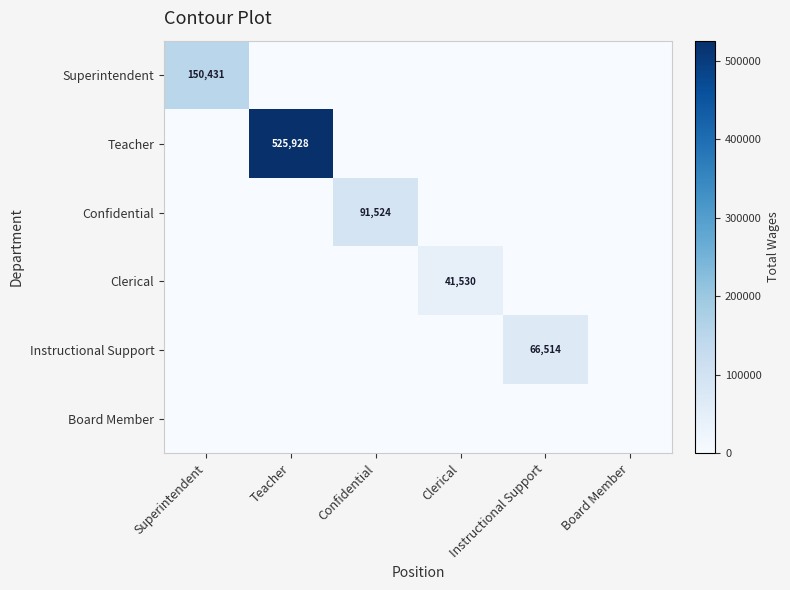

True or false: Board Member has a value of 0 at Instructional Support.

True